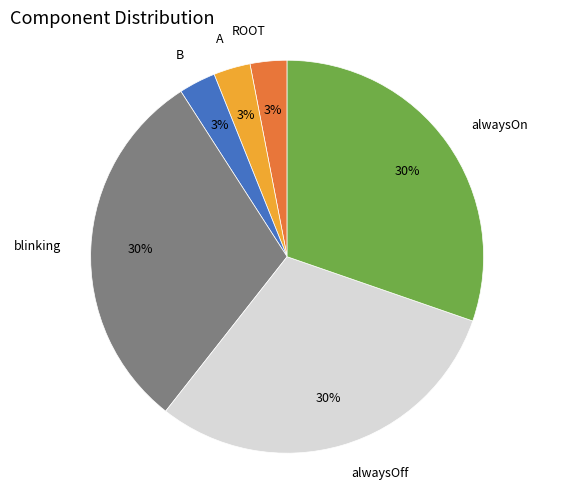

Combined, do ROOT and blinking account for over 50%?

No